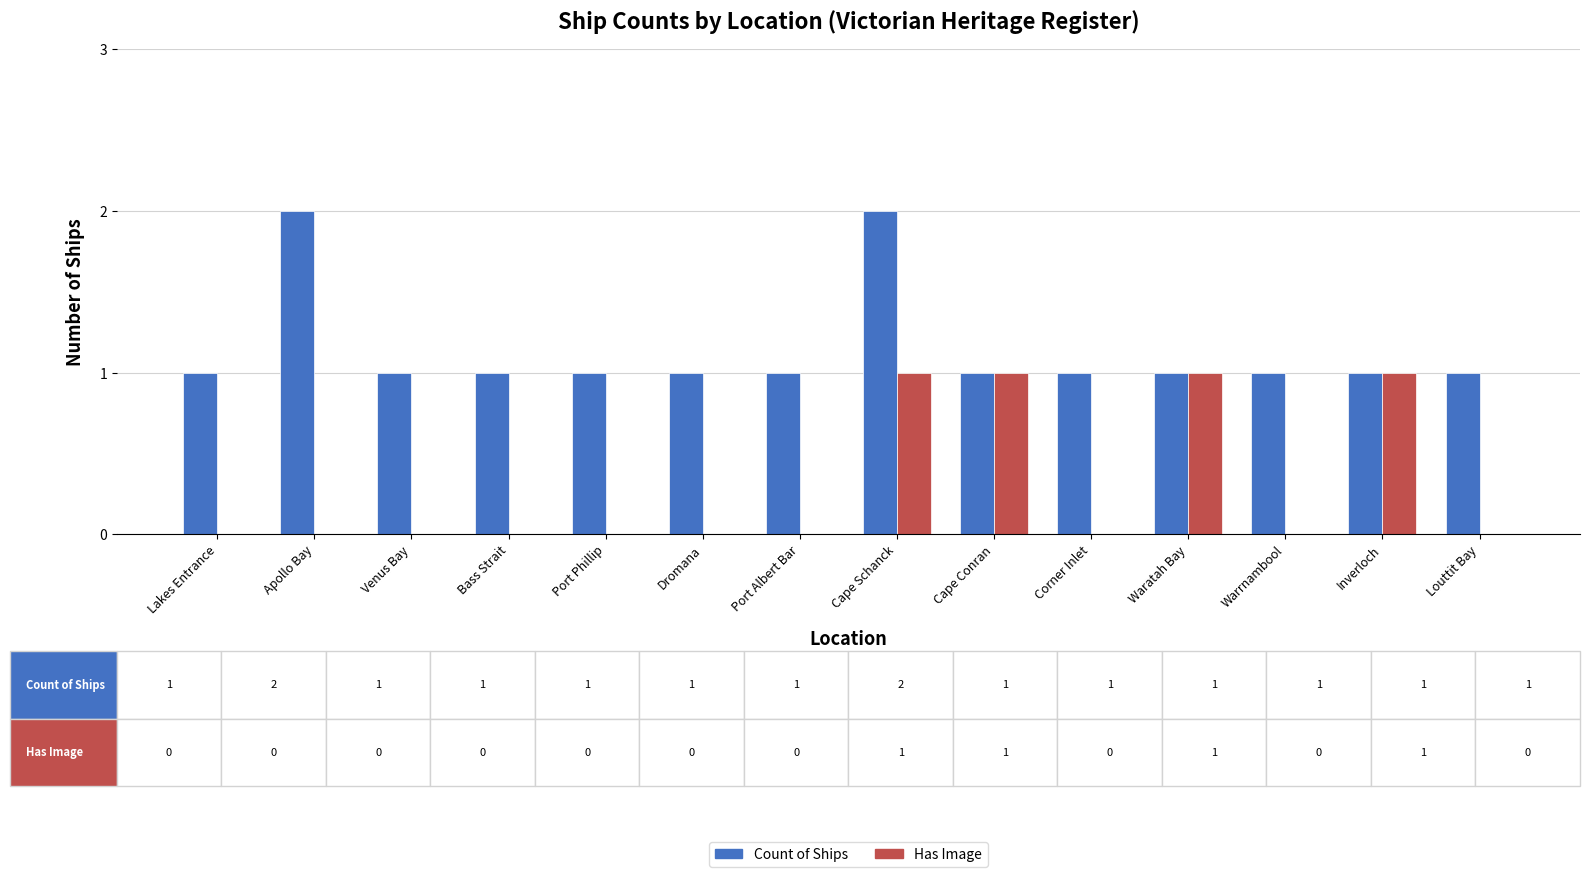

How many categories are shown in the chart?

14